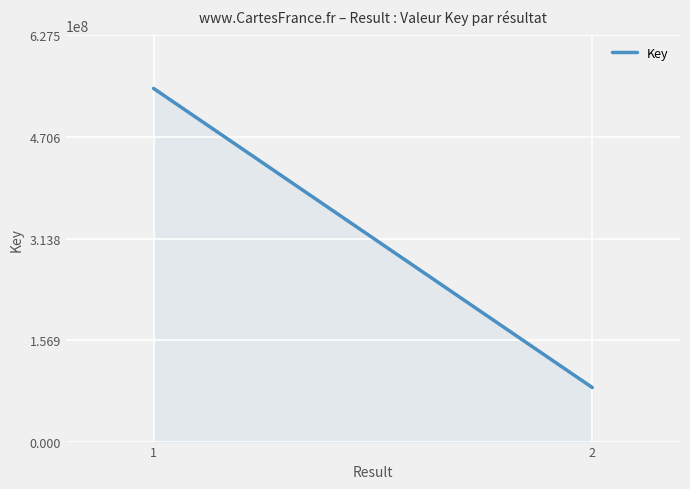

Reading left to right, transcribe all the data shown in this chart.

1=545660480	2=83539172